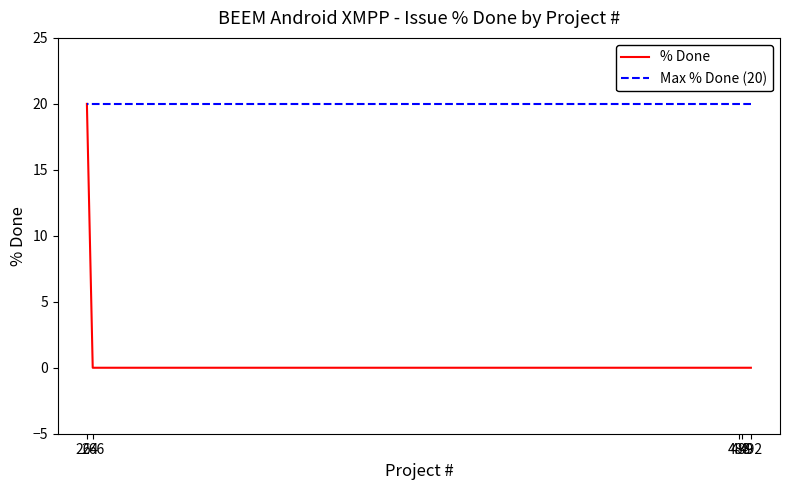

True or false: Max % Done (20) has more than 0 points higher than both neighbors.

False